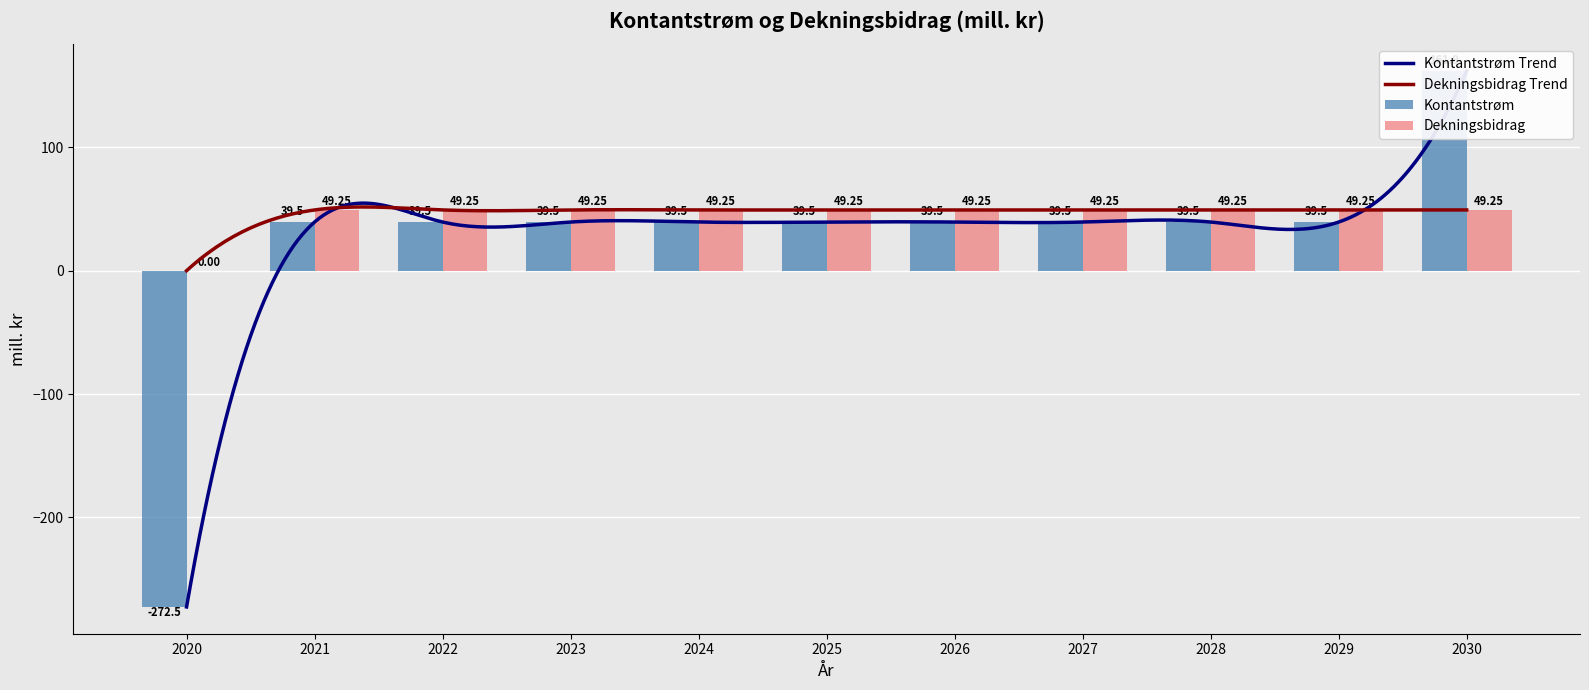

Between 2023 and 2028, which series saw the biggest shift?

Kontantstrøm